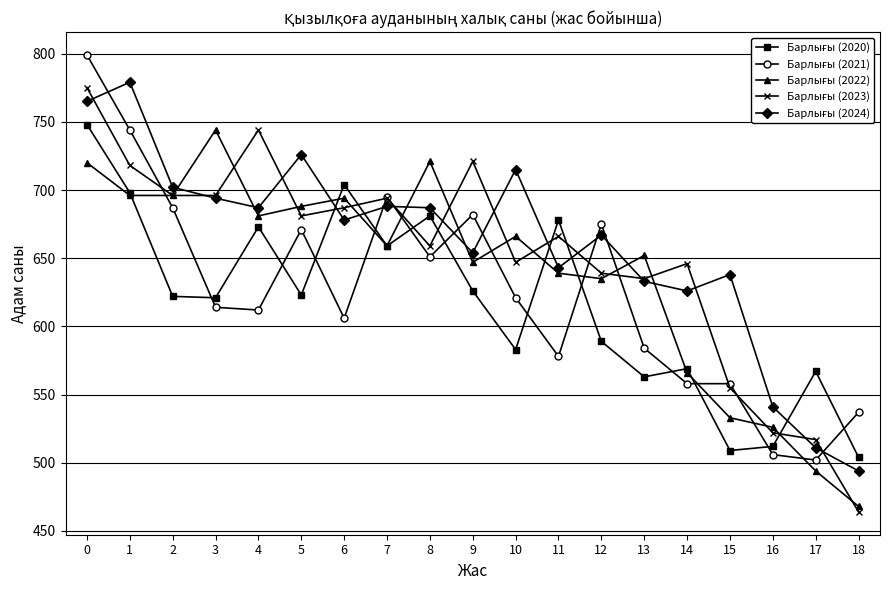

What is the greatest value displayed?

799